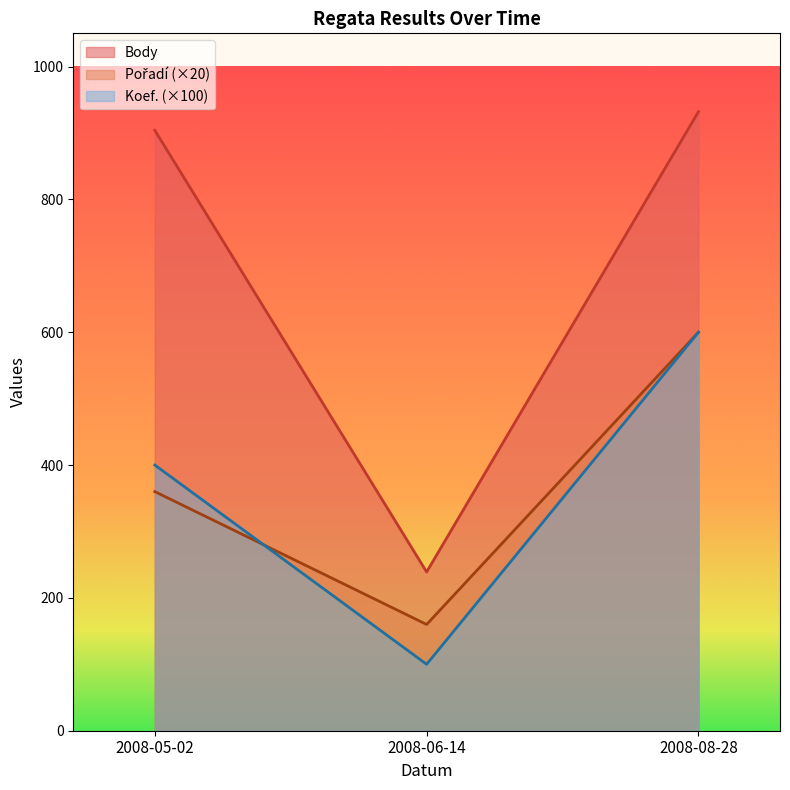

Reading right to left, extract all data points from this chart.

Koef.: 600	100	400
Pořadí: 600	160	360
Body: 932	239	904